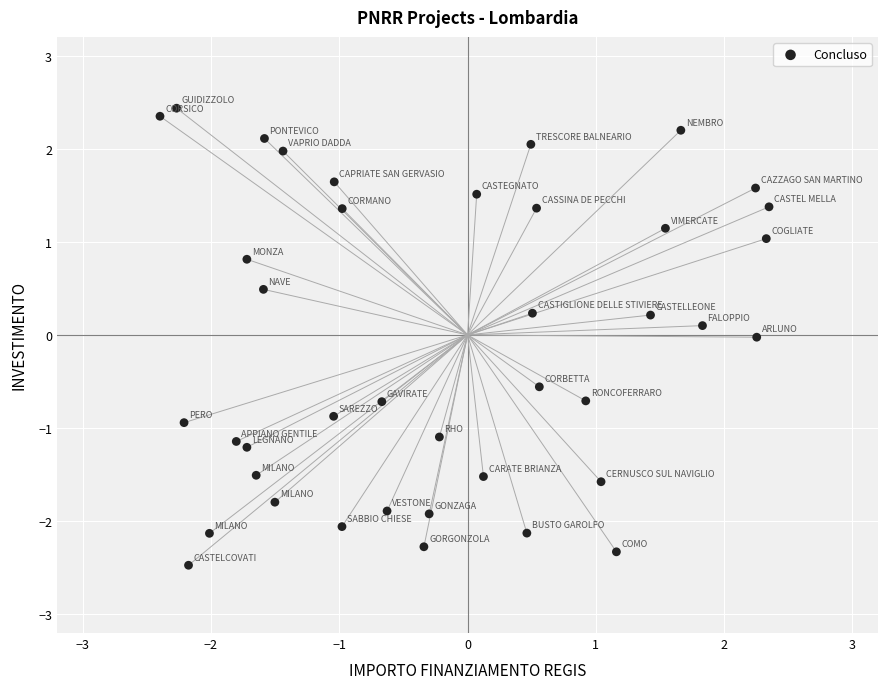

What is the range of Y values (max minus min)?

4.9